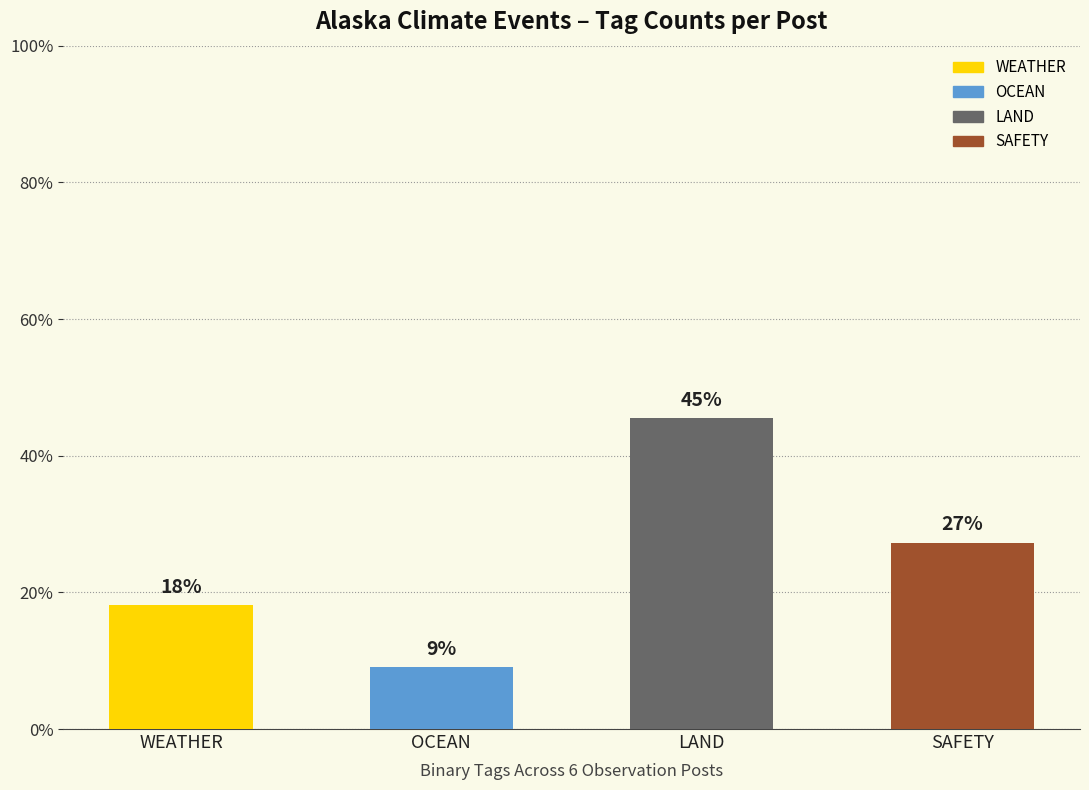

Does the chart contain any negative values?

No